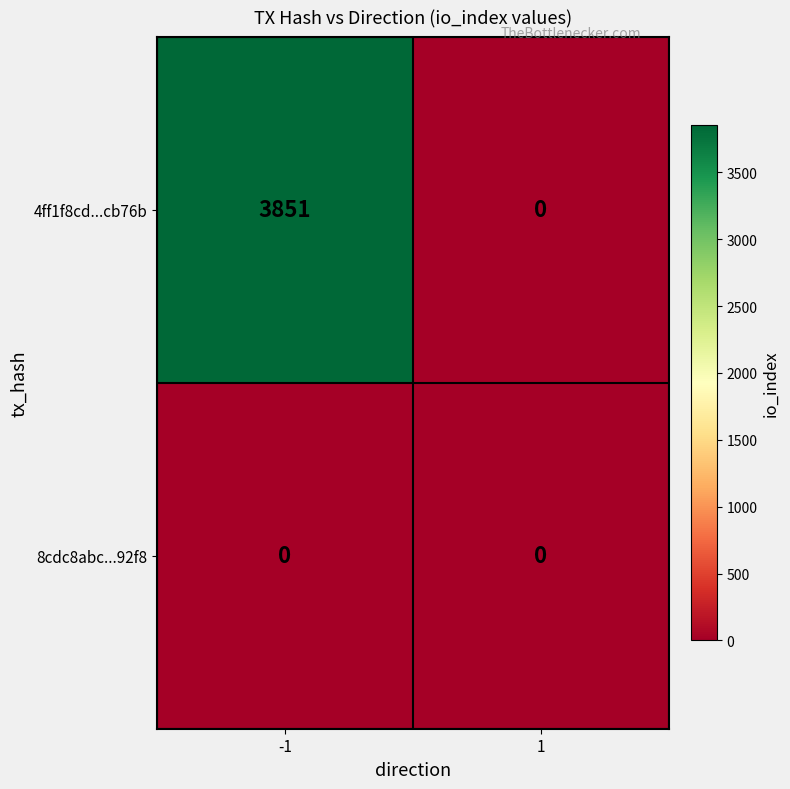

What is the sum of the 4ff1f8cd...cb76b values at -1 and 1?

3851